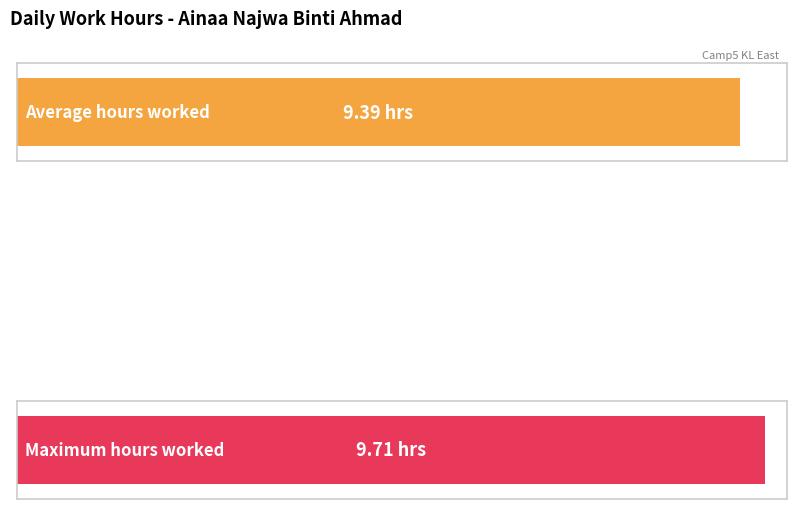

What is the average value?

9.4